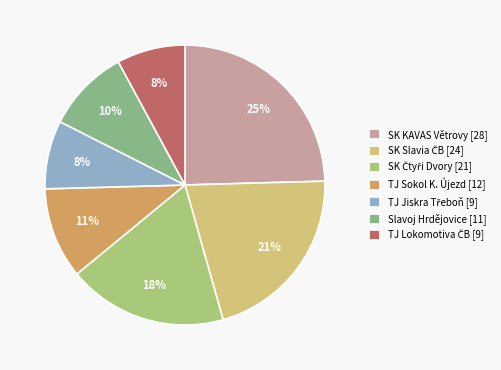

Which slice is the smallest?

TJ Jiskra Třeboň